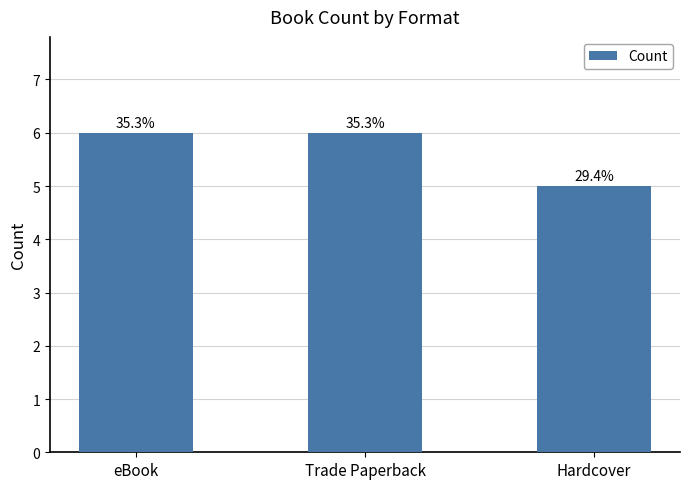

What is the greatest value displayed?

6